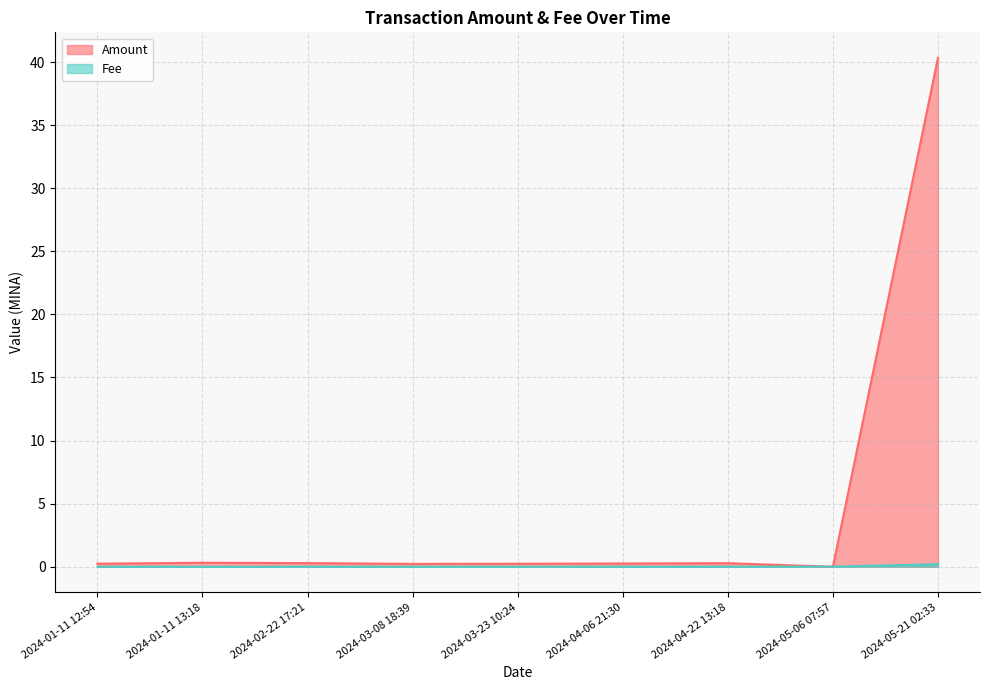

At how many categories does at least one series exceed 38?

1